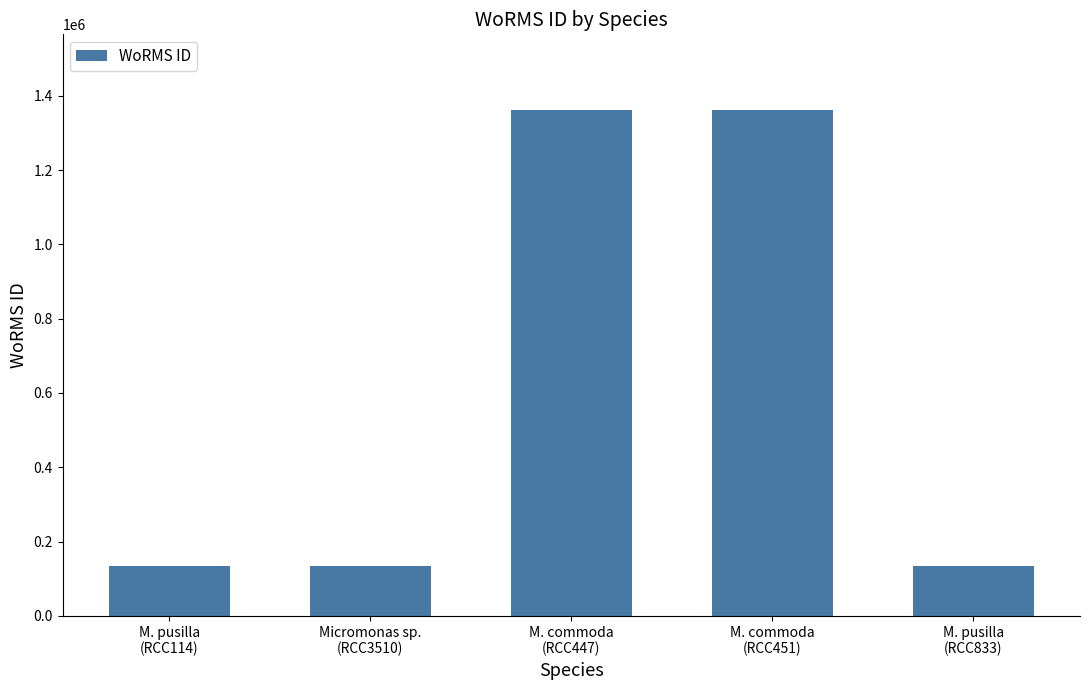

What is the value of the 4th bar from the left?

1361174